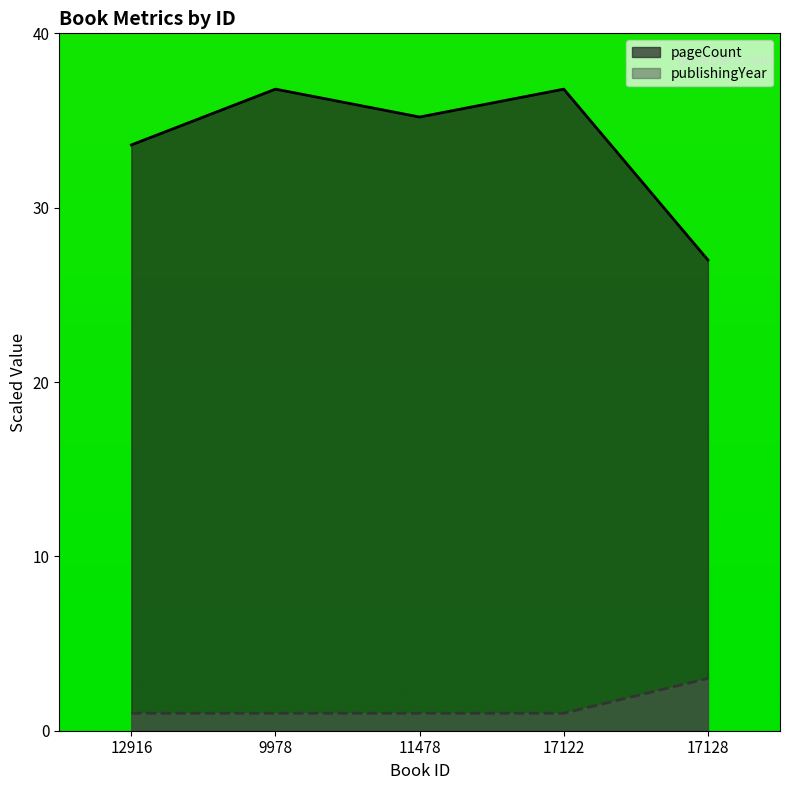

Is the value of publishingYear at 12916 greater than the value of pageCount at 17128?

No